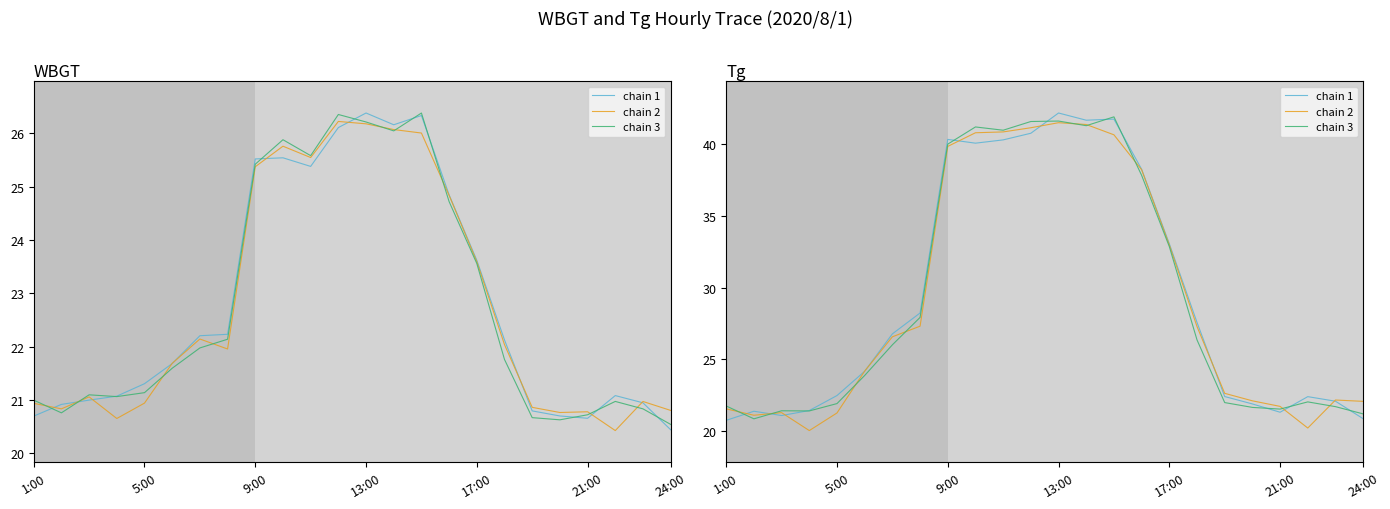

How many times do chain 2 and chain 1 cross each other?

10